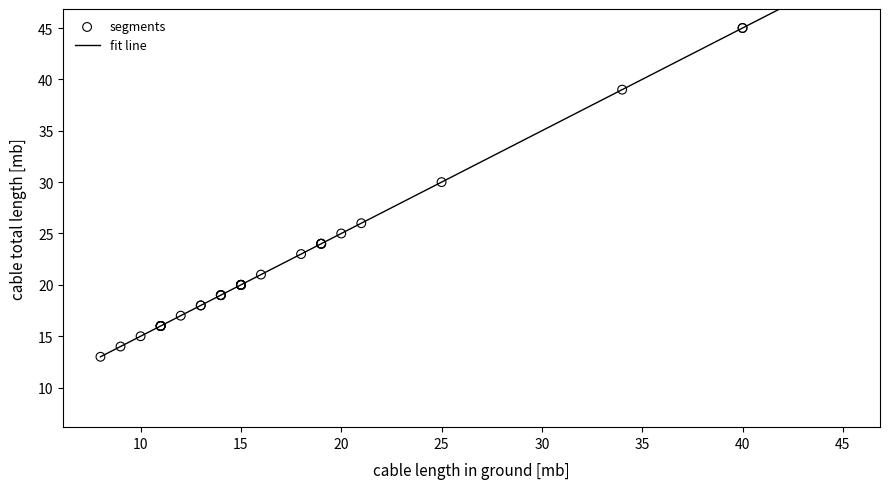

What Y value in the scatter plot is closest to 29?

30